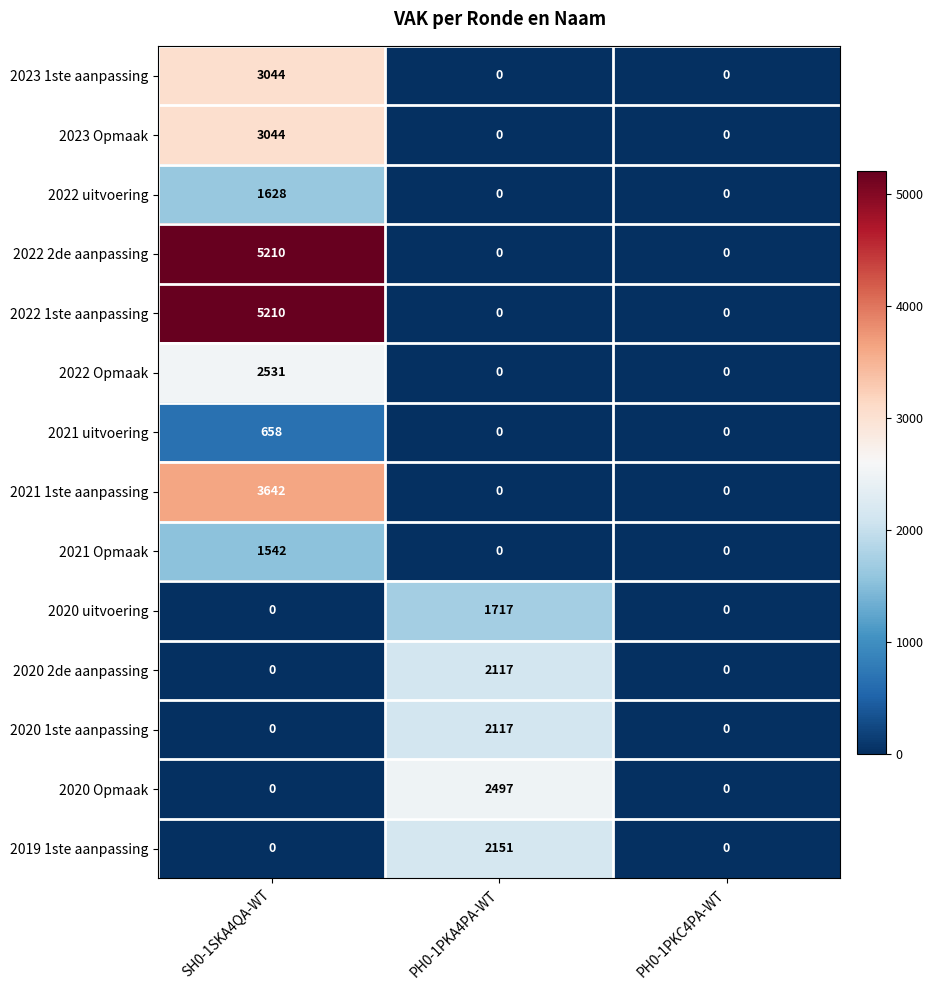

At which category is the sum across all series the highest?

SH0-1SKA4QA-WT